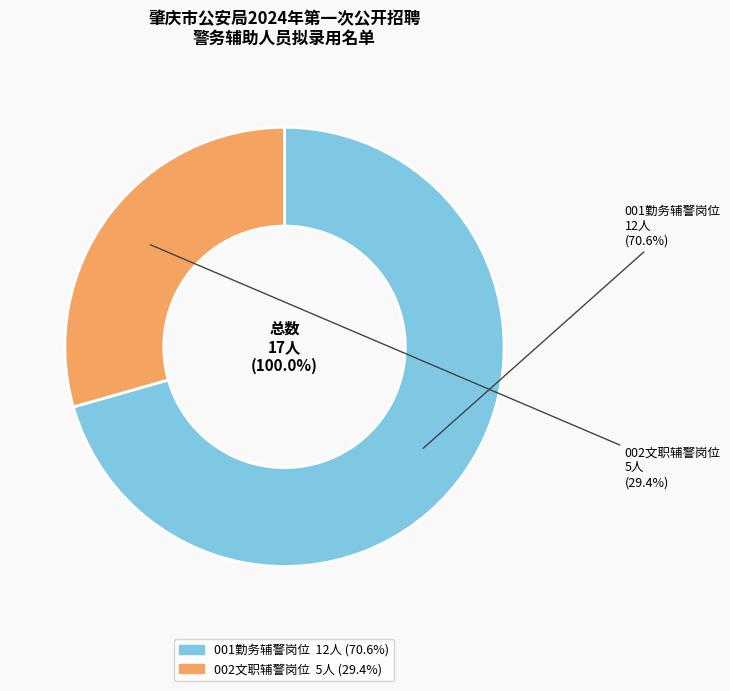

To the nearest percent, what is the difference between the largest and smallest slice percentages?

41%